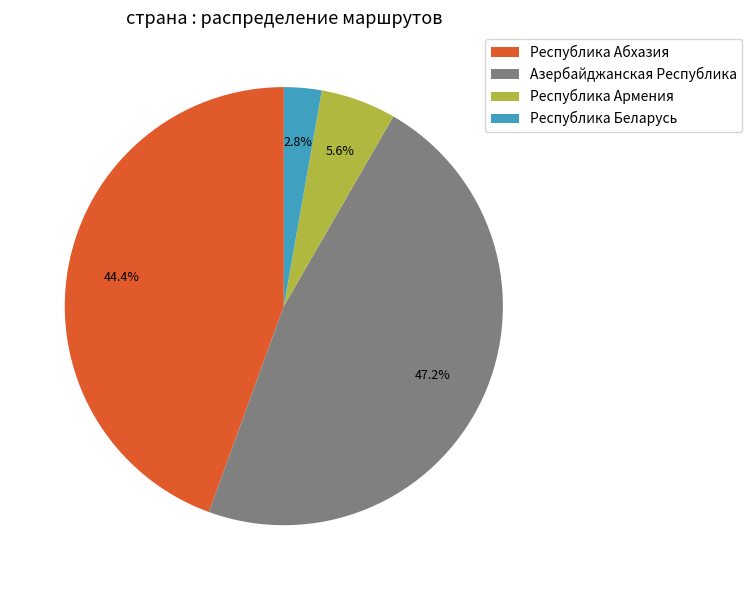

Is Республика Армения the majority of the pie?

No